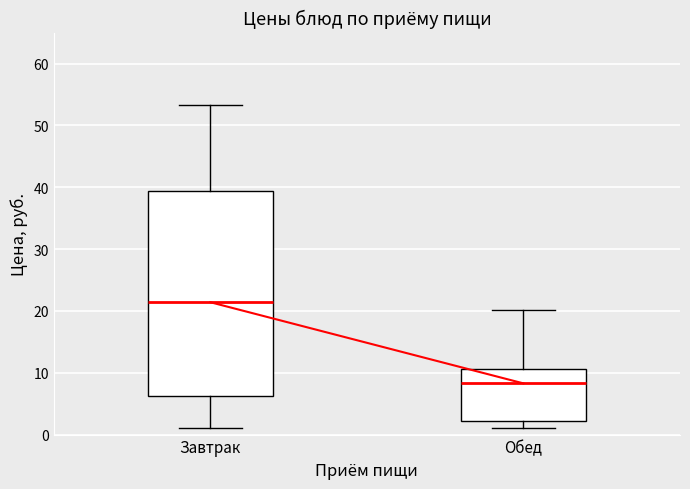

Reading left to right, read every box against the y-axis: the position of its median line, the range the box covers, and the ends of its whiskers. The values are not printed on the chart, so give them approximately, as read against the axis.

Завтрак: median 21, box 6 to 39, whiskers 1 to 53
Обед: median 8, box 2 to 11, whiskers 1 to 20